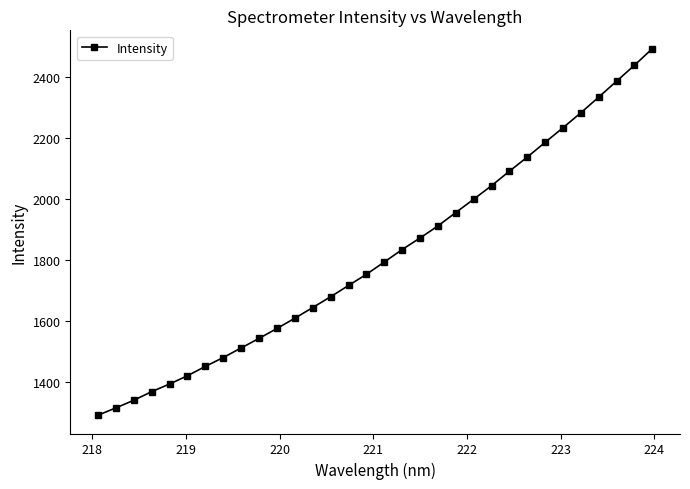

What is the value of the 10th point from the left?

1542.5